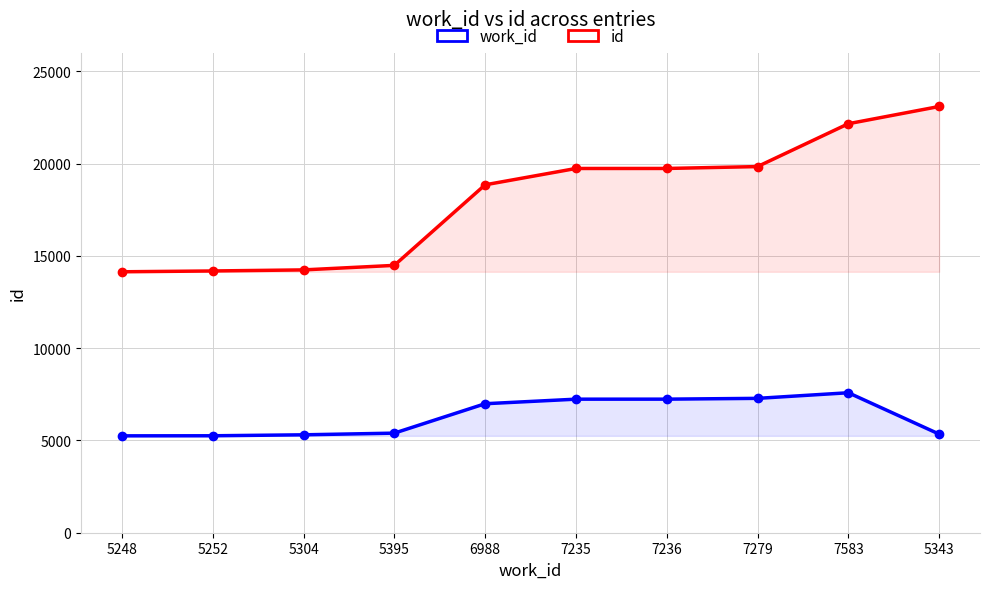

What is the average value of the work_id series?

6286